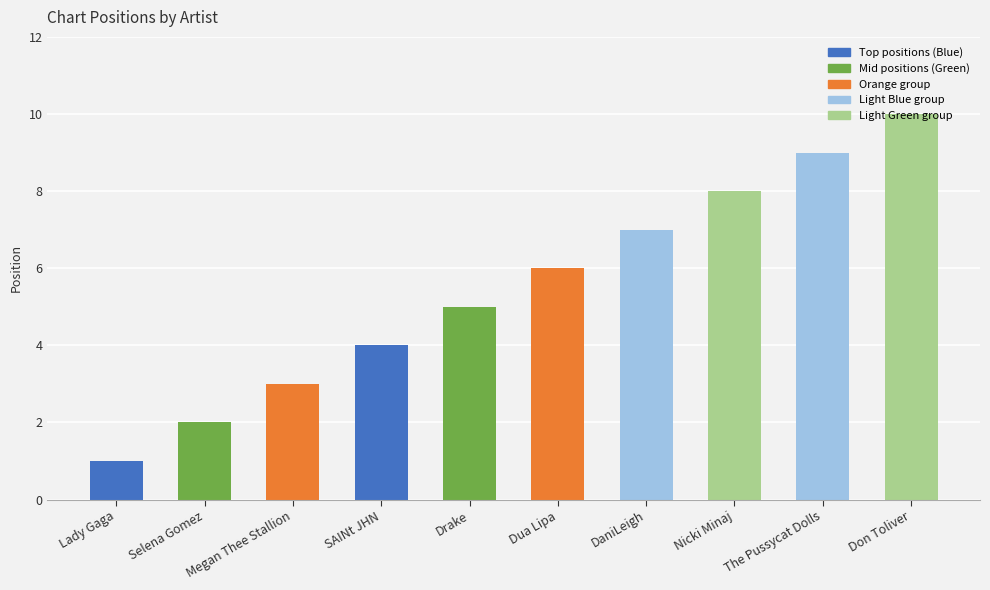

Where is the data nearest to the value 5?

Drake